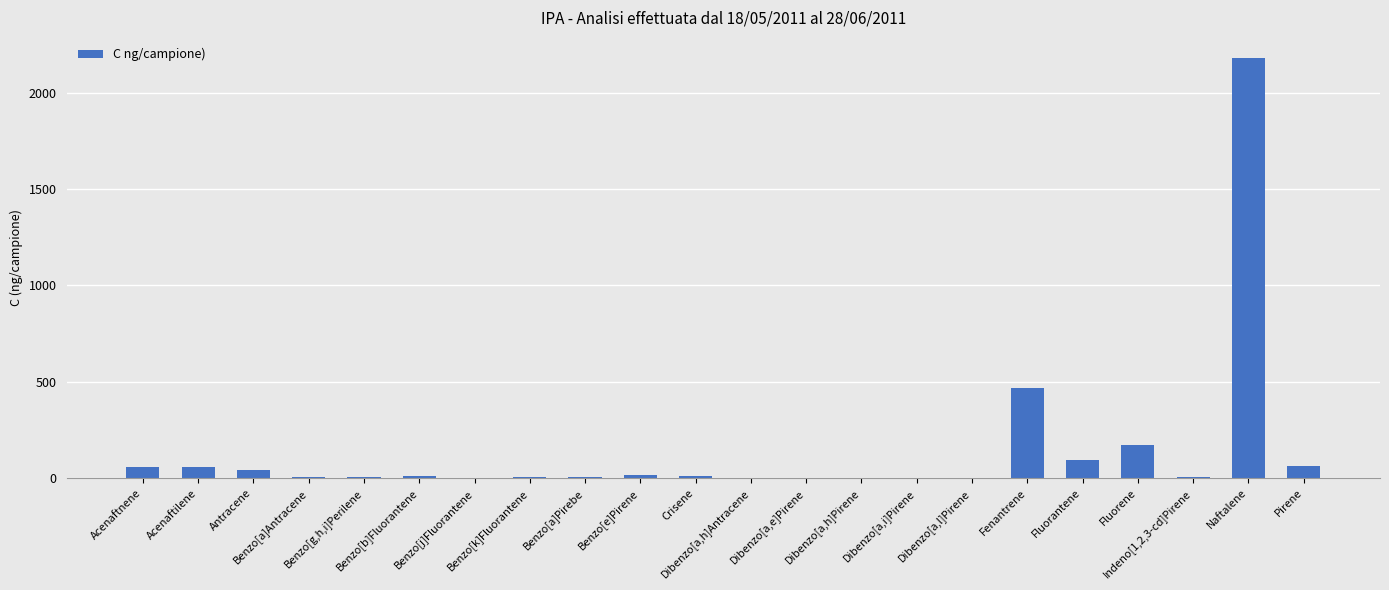

Read the value at Indeno[1,2,3-cd]Pirene.

5.3